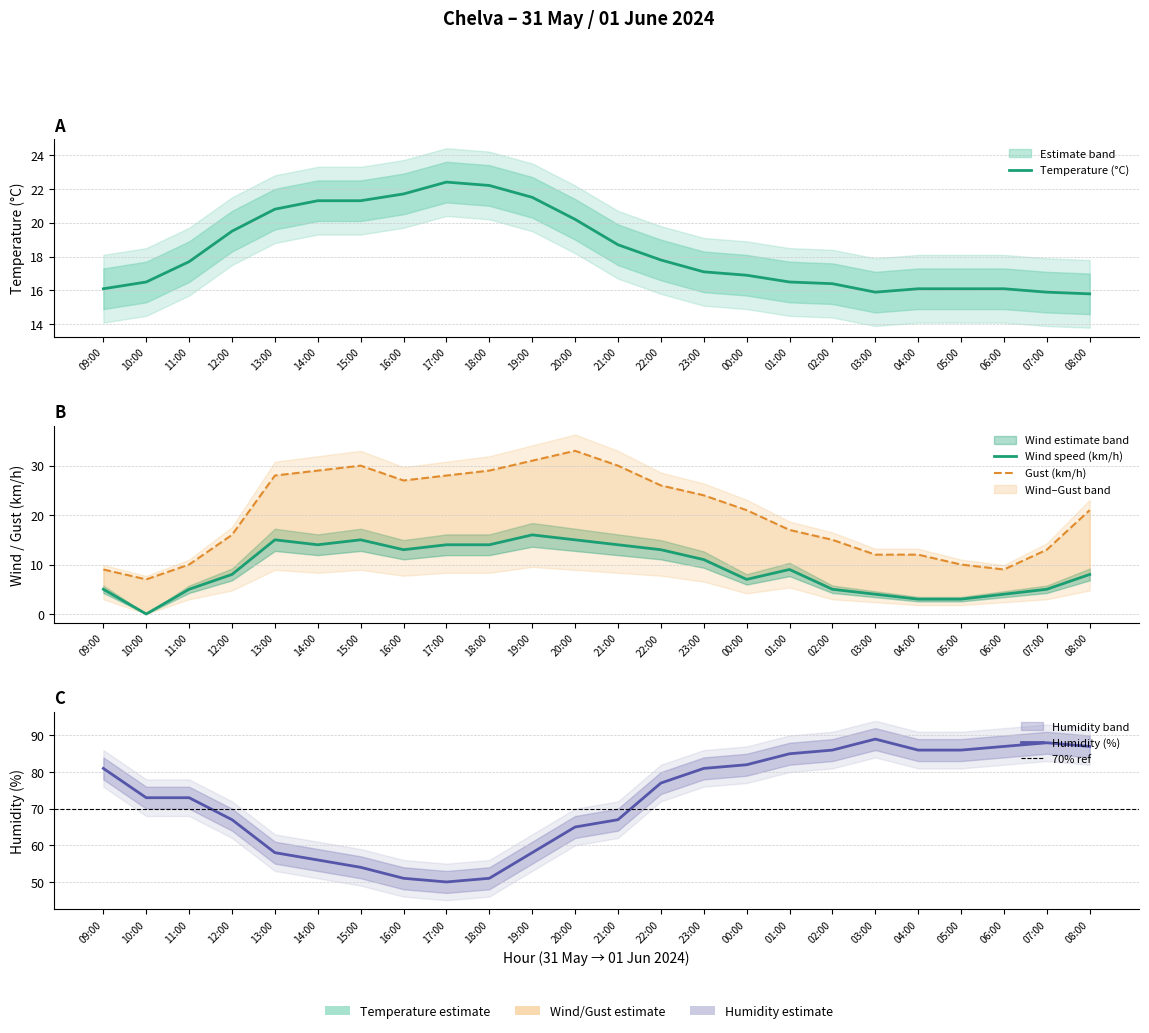

At which label does Temperature (°C) reach its peak?

17:00